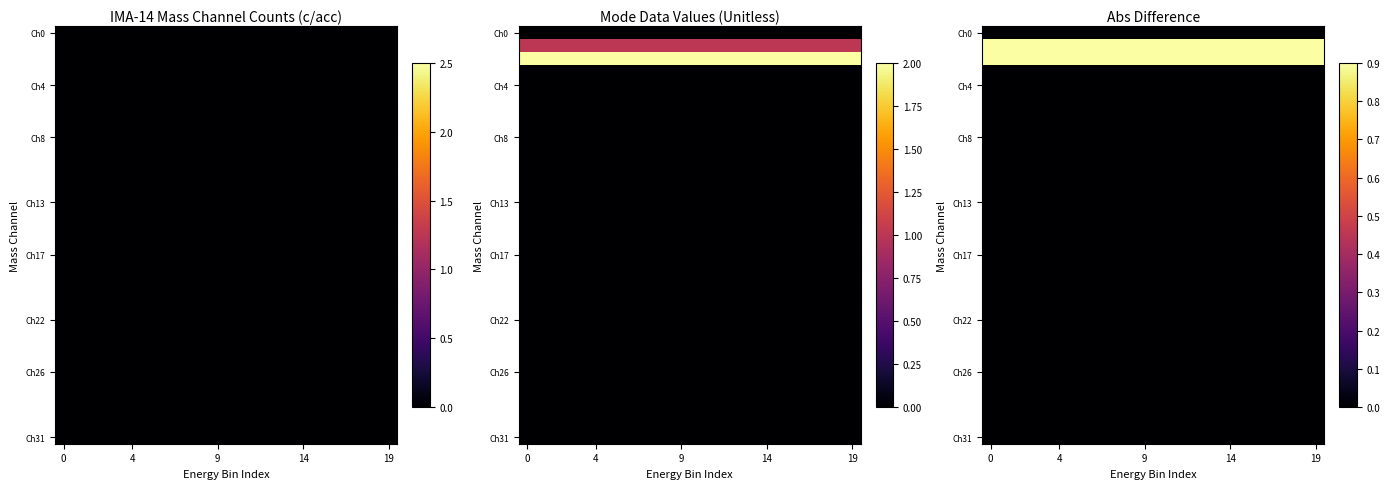

Which has a higher value, 9 or 12?

9